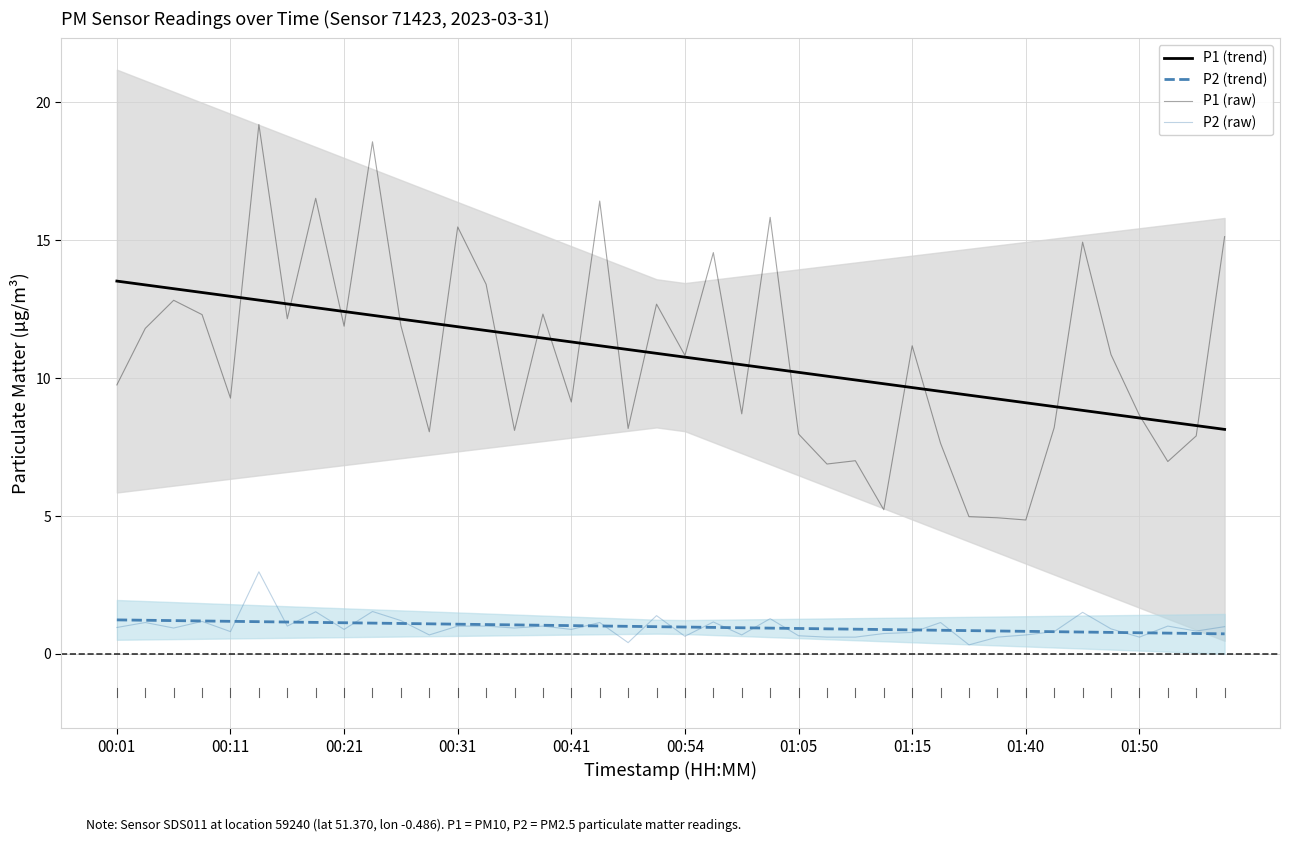

Is the value of P2 (trend) at 32 greater than the value of P1 (raw) at 11?

No